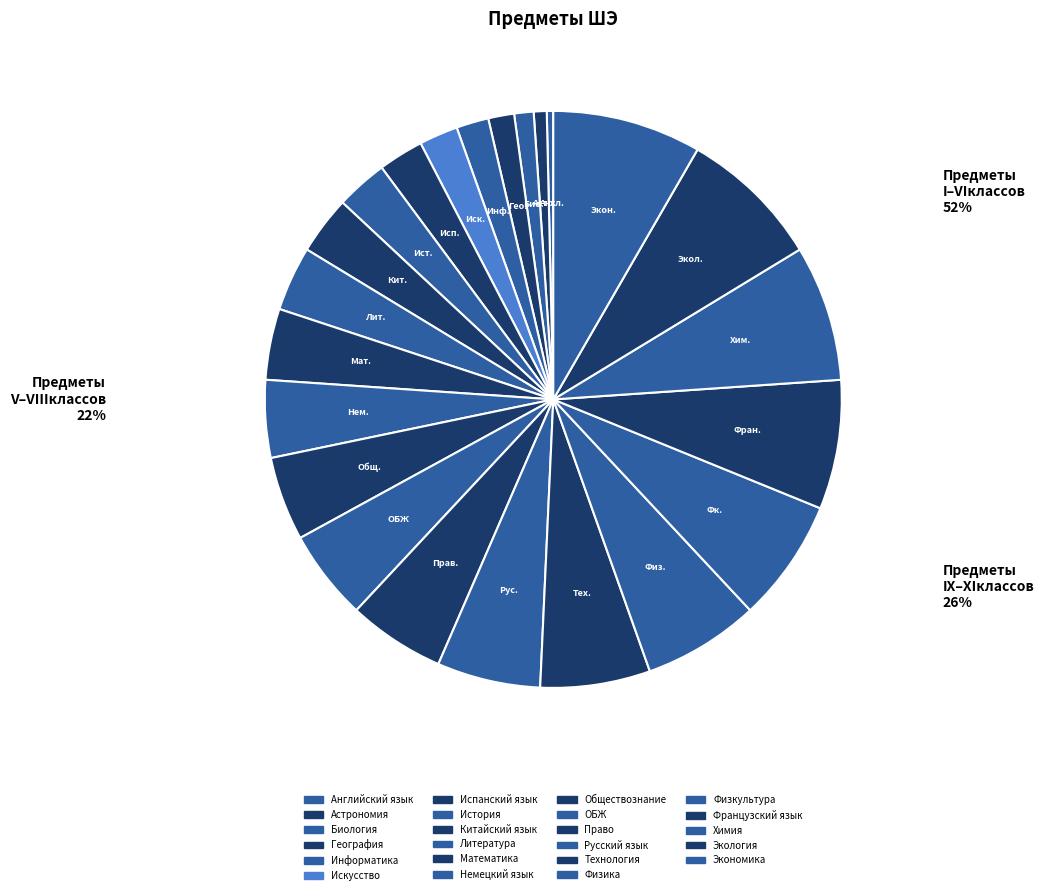

Combined, do Обществознание and Литература account for over 50%?

No